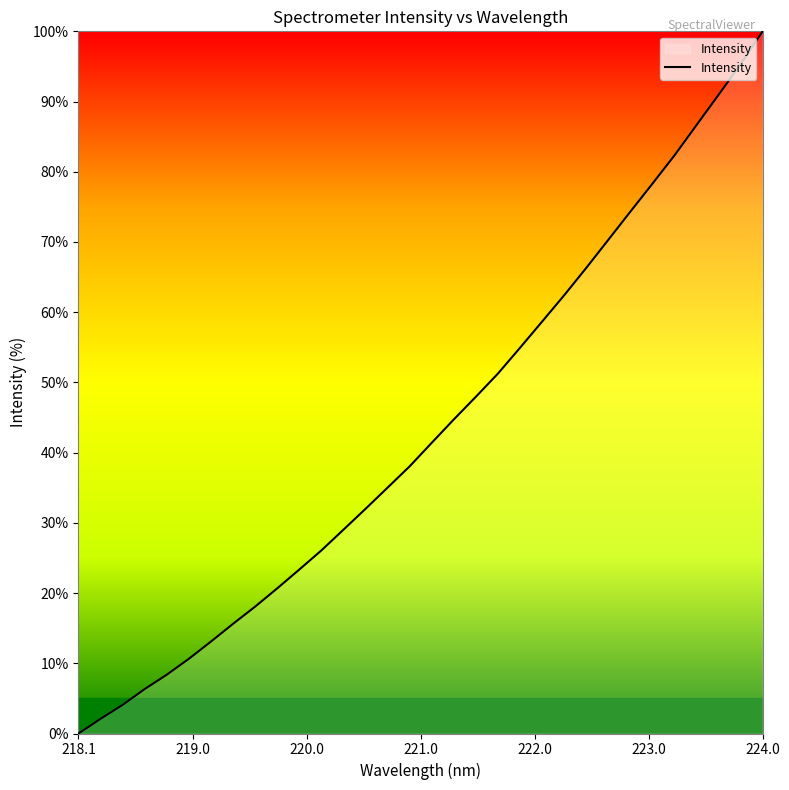

What is the maximum value shown in the chart?

100.0